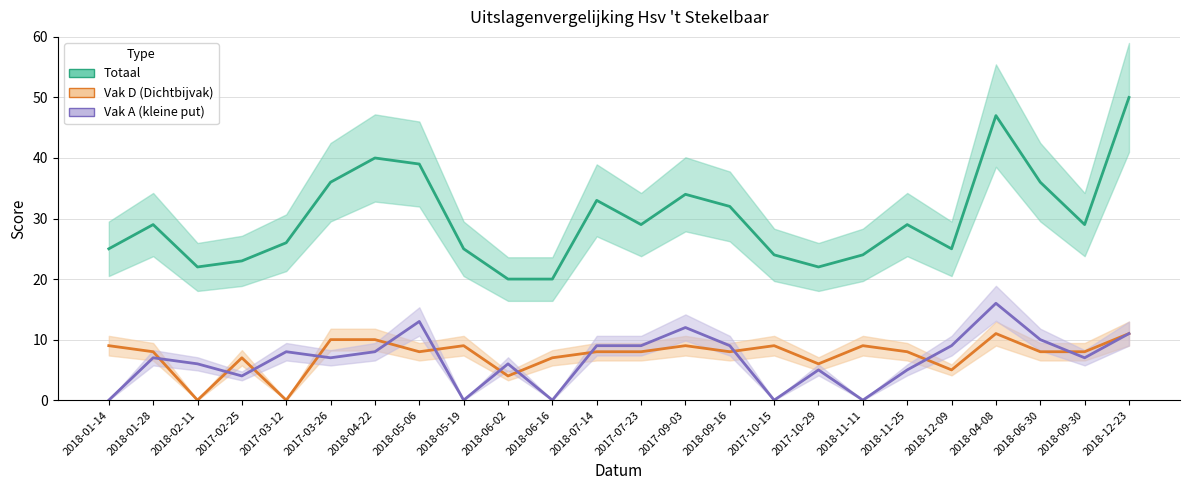

What is the approximate value of Vak A (kleine put) at 2018-09-30?

7